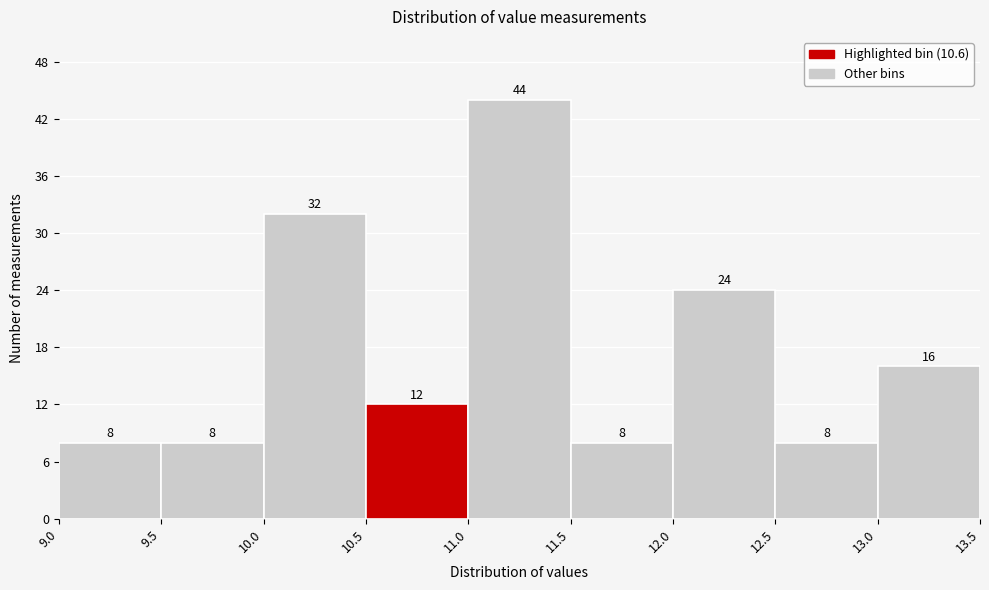

Which range on the x-axis has the tallest bar?

11.0 to 11.5